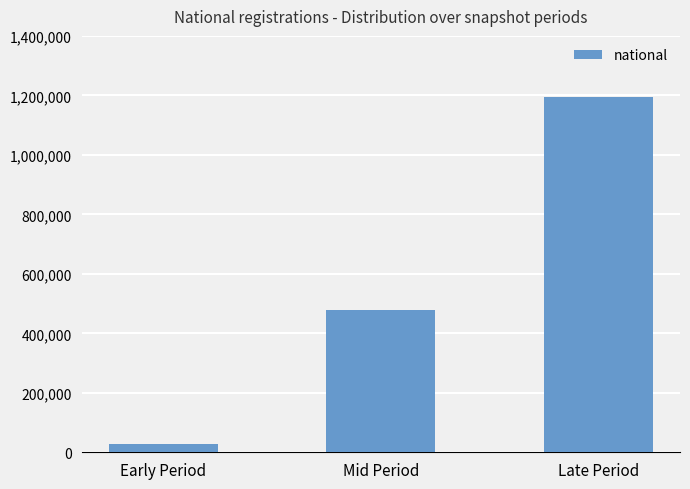

What value does the data have at Late Period, to the nearest 10?

1192850